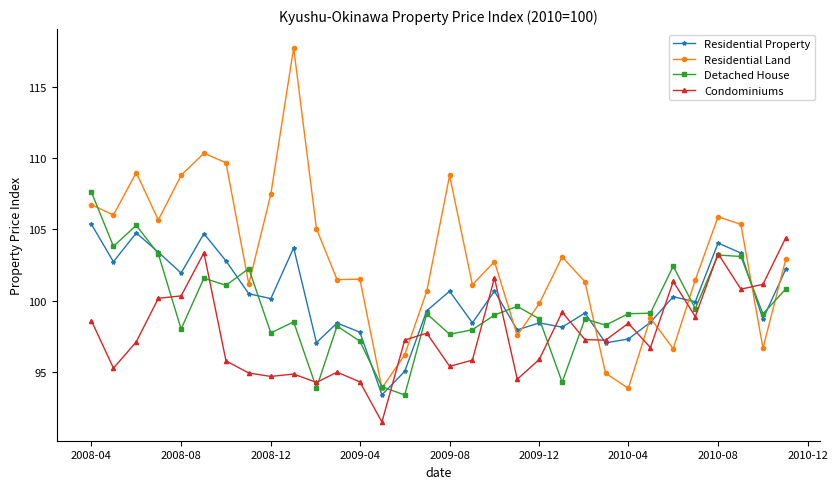

True or false: Detached House has more than 2 points higher than both neighbors.

True